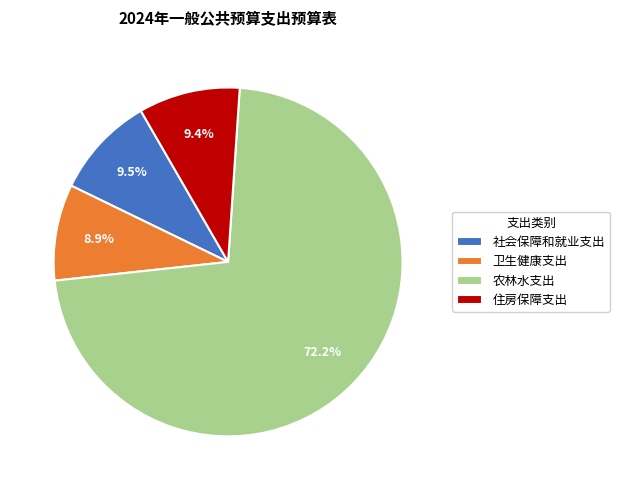

To the nearest percent, what is the combined percentage of 卫生健康支出 and 住房保障支出?

18%